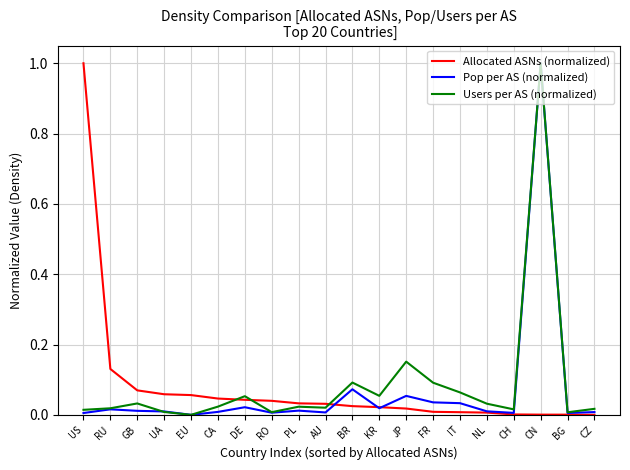

Which category has the highest value in the Users per AS (normalized) series?

CN